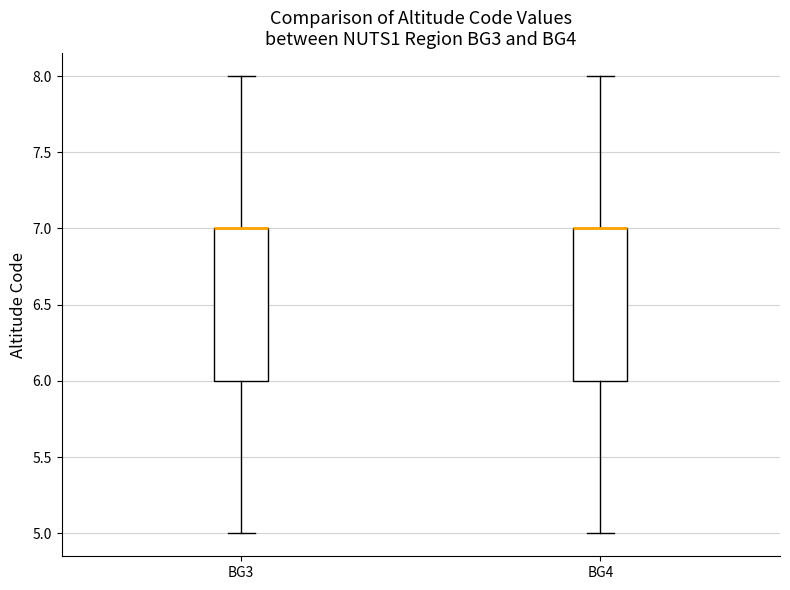

Reading left to right, transcribe this box plot: for each box, give where its median line is, the range the box spans, and where its two whiskers end, as read against the y-axis. The values are not printed on the chart, so give them approximately, as read against the axis.

BG3: median 7 (drawn on the box's upper edge), box 6 to 7, whiskers 5 to 8
BG4: median 7 (drawn on the box's upper edge), box 6 to 7, whiskers 5 to 8